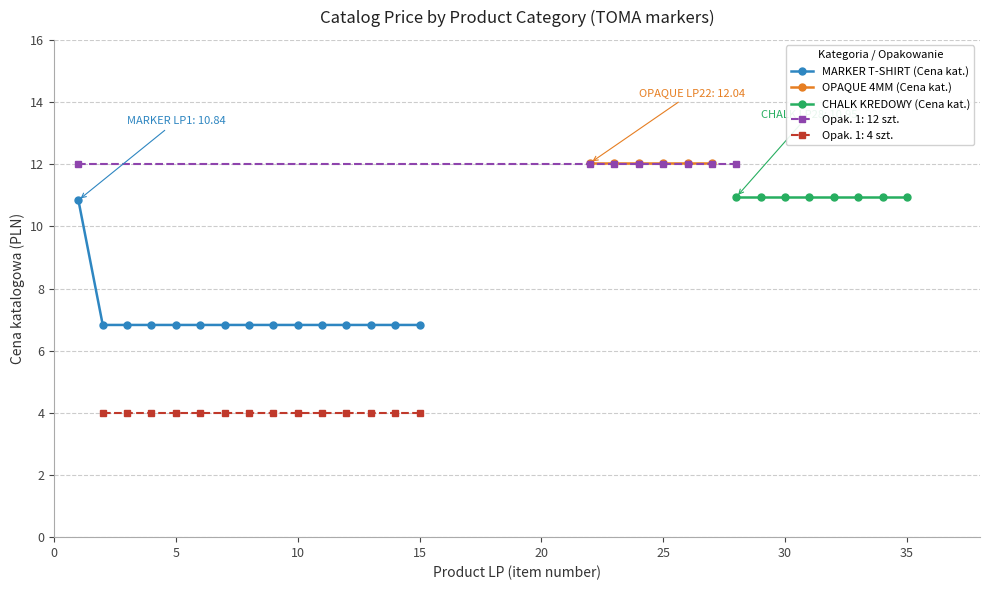

What is the minimum value for MARKER T-SHIRT (Cena kat.)?

6.8